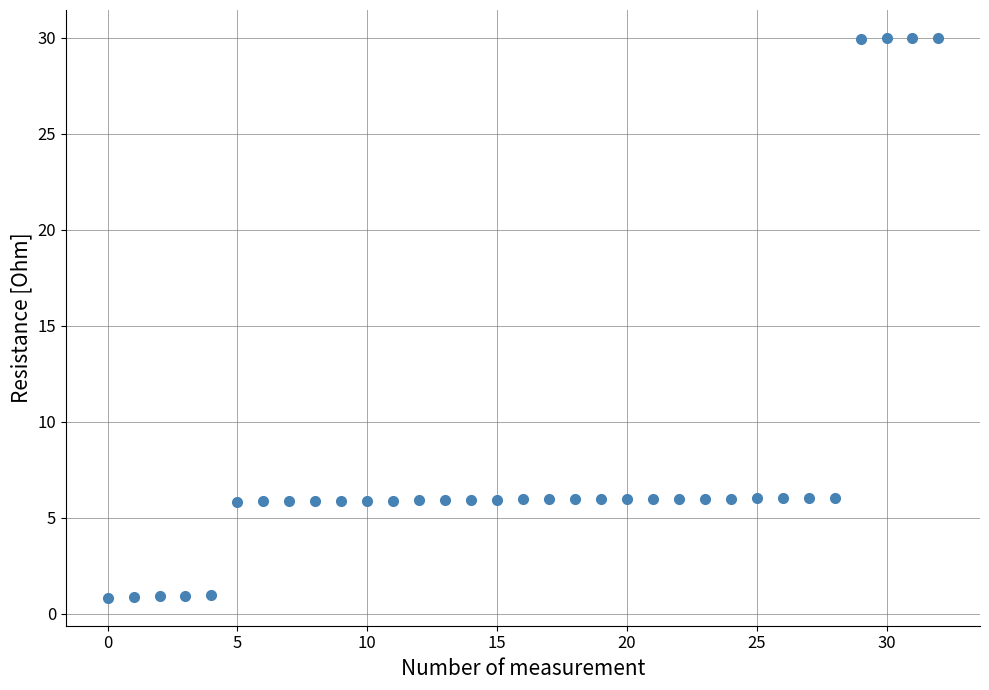

What is the range of Y values (max minus min)?

29.2